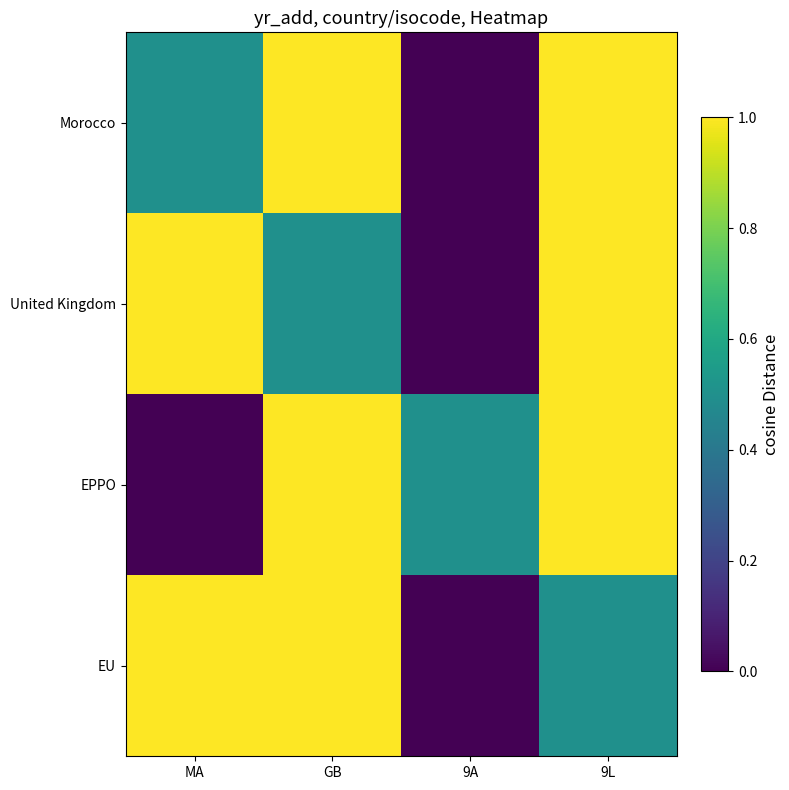

Reading left to right, transcribe all the data shown in this chart.

Morocco: MA=0.5	GB=1.0	9A=0.0	9L=1.0
United Kingdom: MA=1.0	GB=0.5	9A=0.0	9L=1.0
EPPO: MA=0.0	GB=1.0	9A=0.5	9L=1.0
EU: MA=1.0	GB=1.0	9A=0.0	9L=0.5